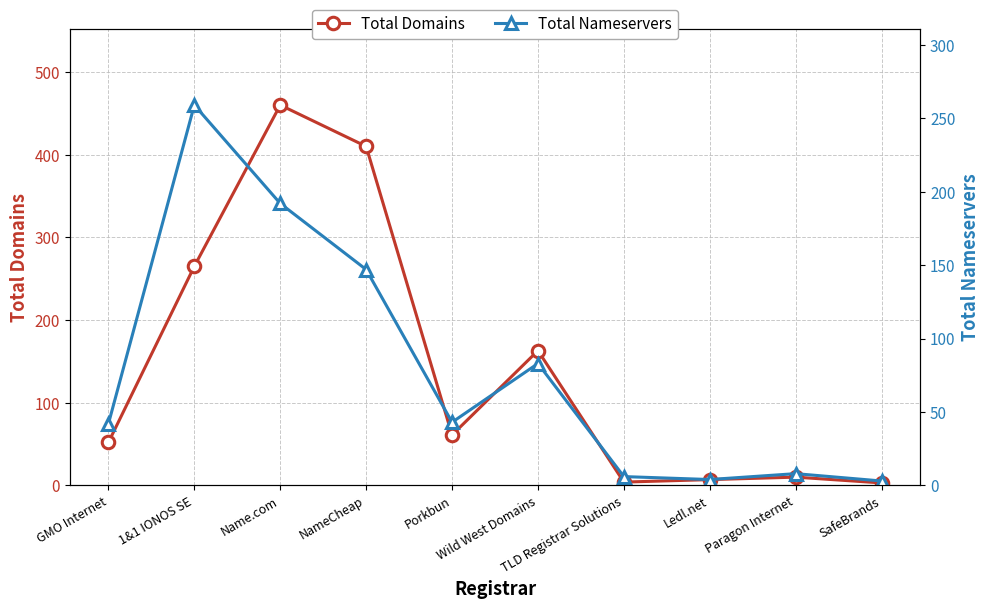

Reading left to right, extract all data points from this chart.

Total Domains: 52	265	460	410	61	163	4	7	10	3
Total Nameservers: 42	259	192	147	43	83	6	4	8	3